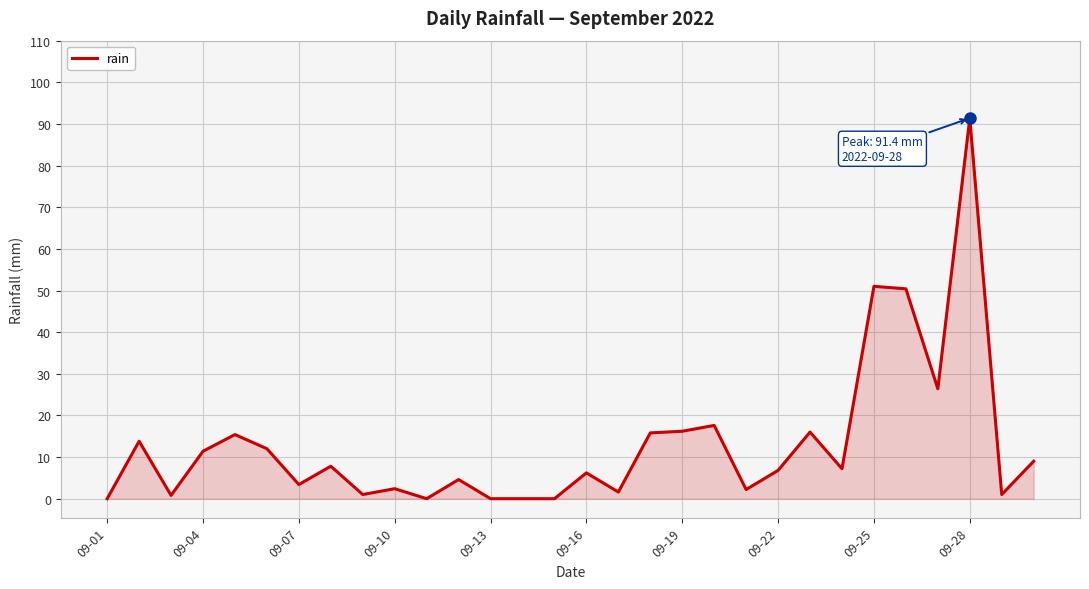

What is the difference between the maximum and minimum values?

91.4